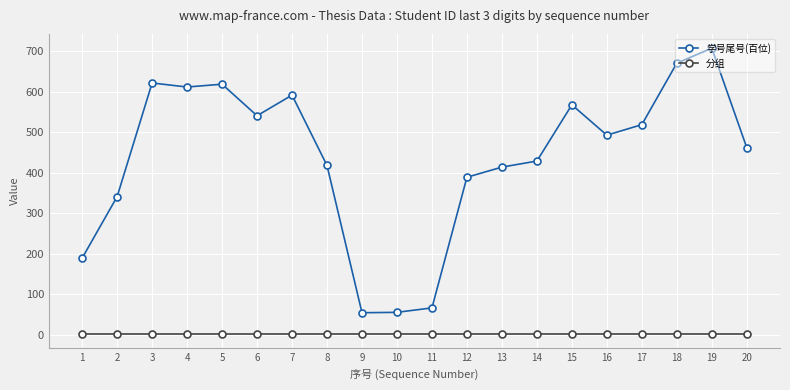

List the series in order of their peak value, highest first.

学号尾号(百位), 分组